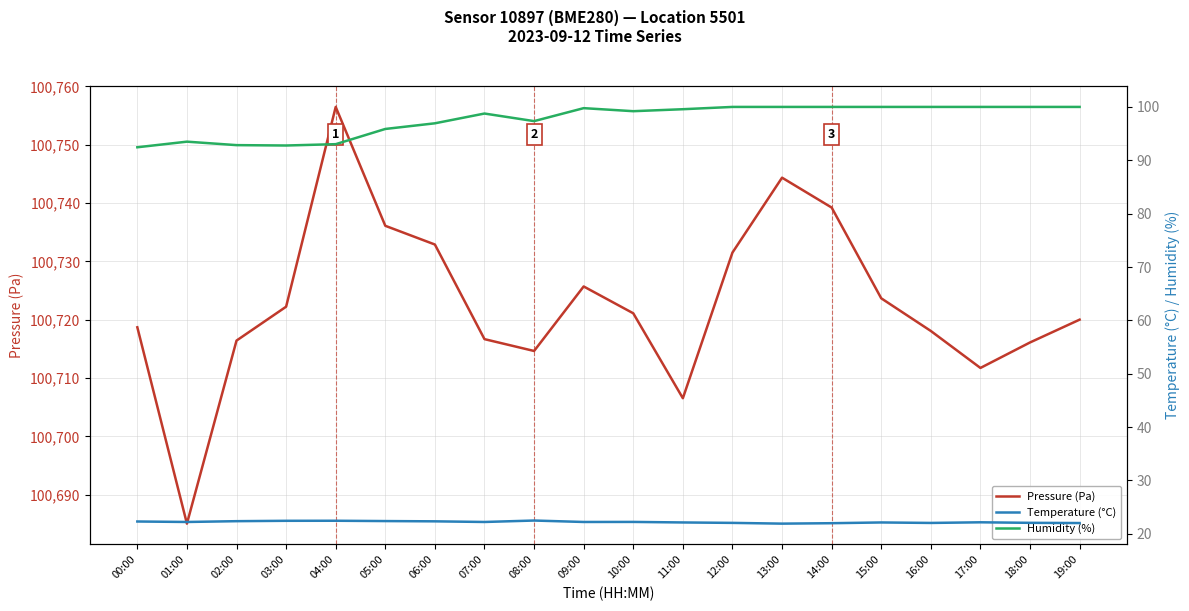

Which series changed the most between 03:00 and 19:00?

Humidity (%)